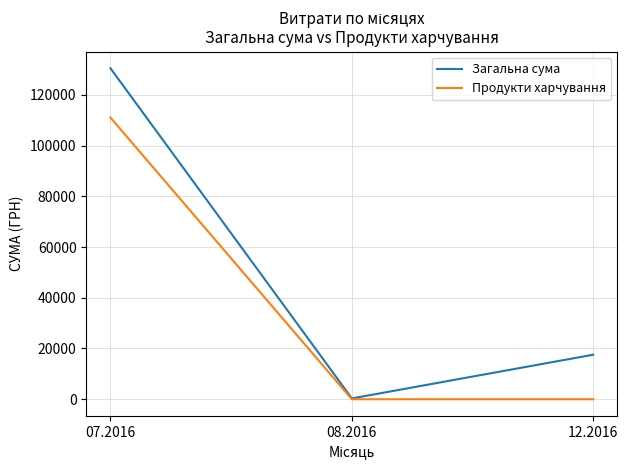

Which series has the largest total across all categories?

Загальна сума